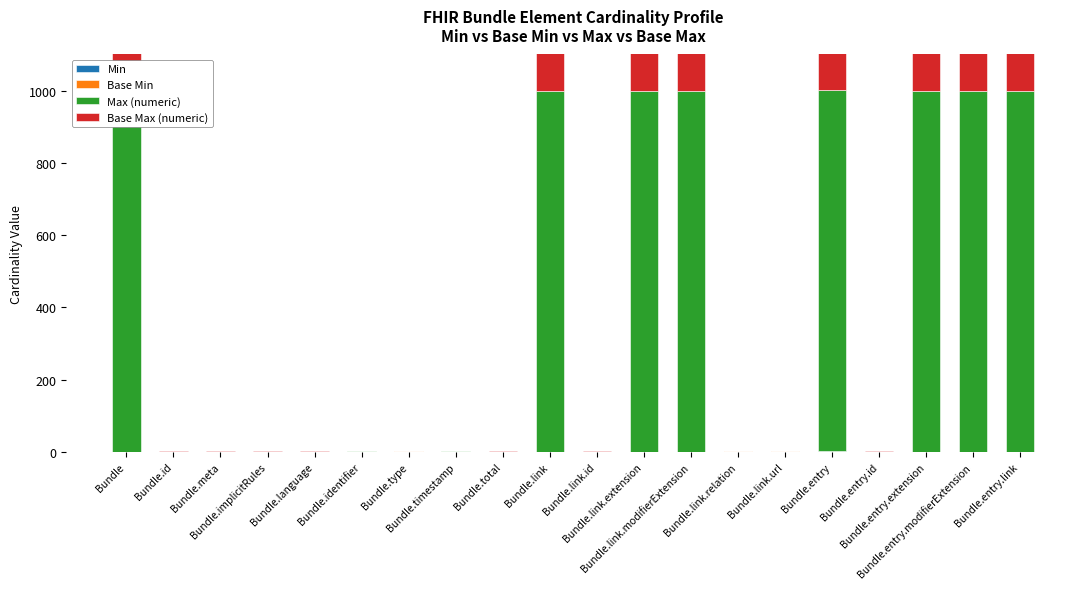

True or false: Base Min has a value of -1 at Bundle.link.id.

False